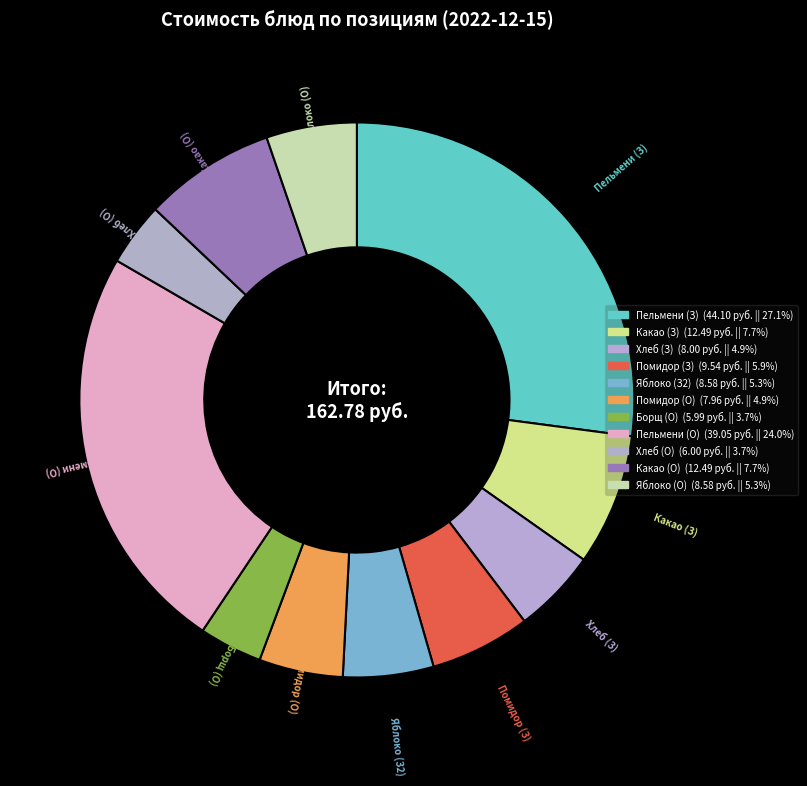

How many segments does this pie chart have?

11